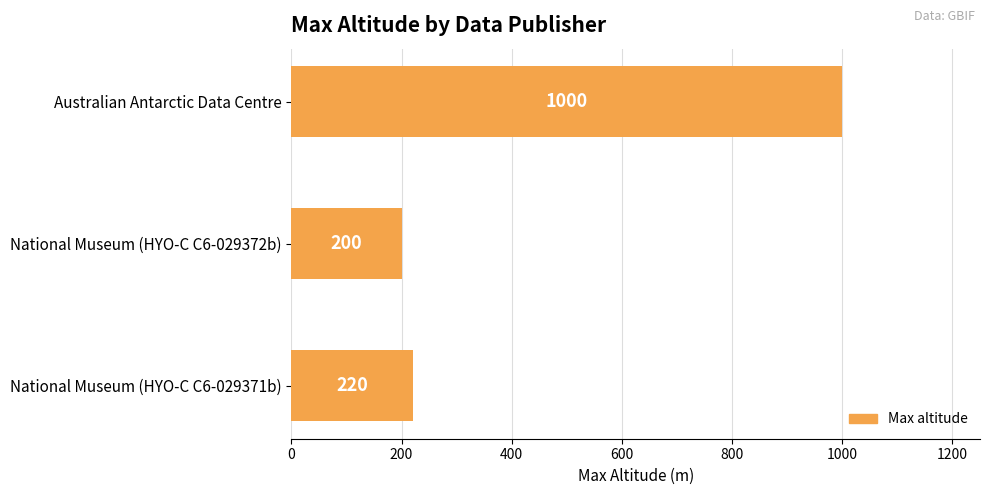

Where is the data nearest to the value 600?

National Museum (HYO-C C6-029371b)